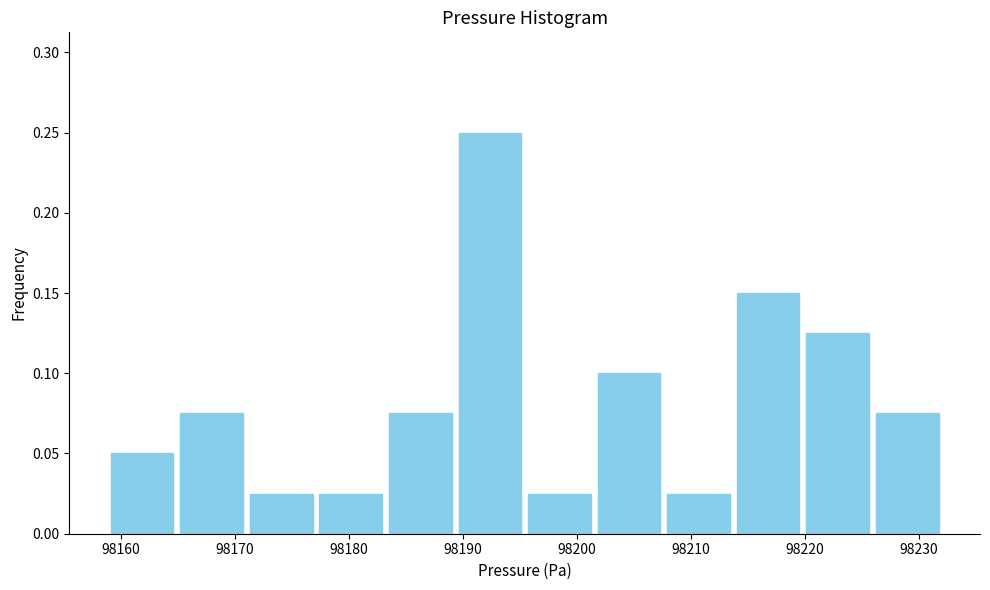

Reading left to right, transcribe this chart: for each bar, give the range it covers on the x-axis and its height. Neither the bar edges nor the heights are printed on the chart, so give them approximately, as read against the axes.

98159 to 98165: 0.050
98165 to 98171: 0.075
98171 to 98177: 0.025
98177 to 98183: 0.025
98183 to 98189: 0.075
98189 to 98195: 0.250
98195 to 98202: 0.025
98202 to 98208: 0.100
98208 to 98214: 0.025
98214 to 98220: 0.150
98220 to 98226: 0.125
98226 to 98232: 0.075